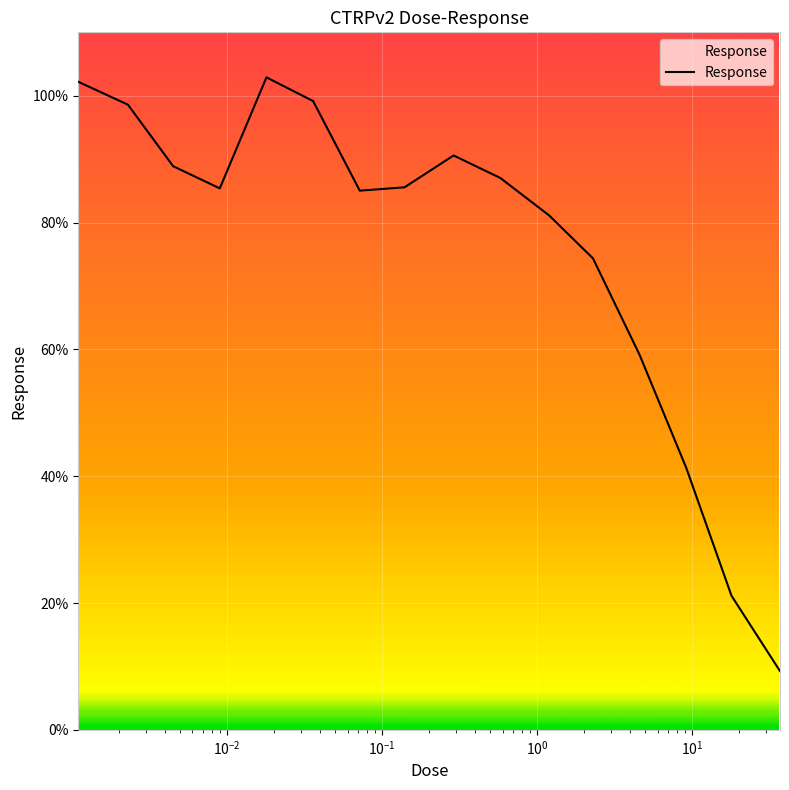

Is this an area chart (filled region under the line)?

No